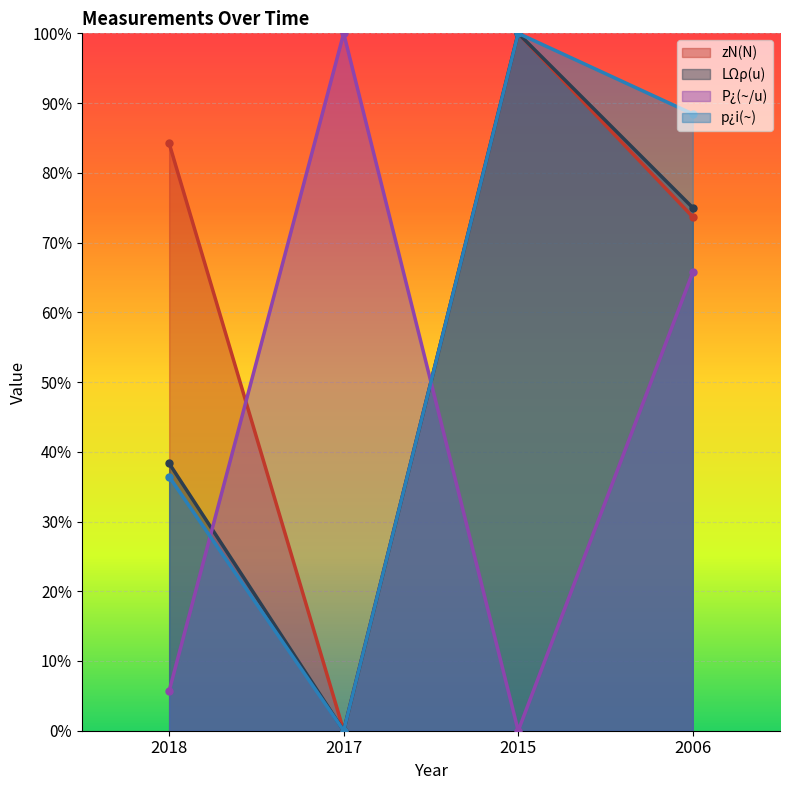

How many categories are shown in the chart?

4